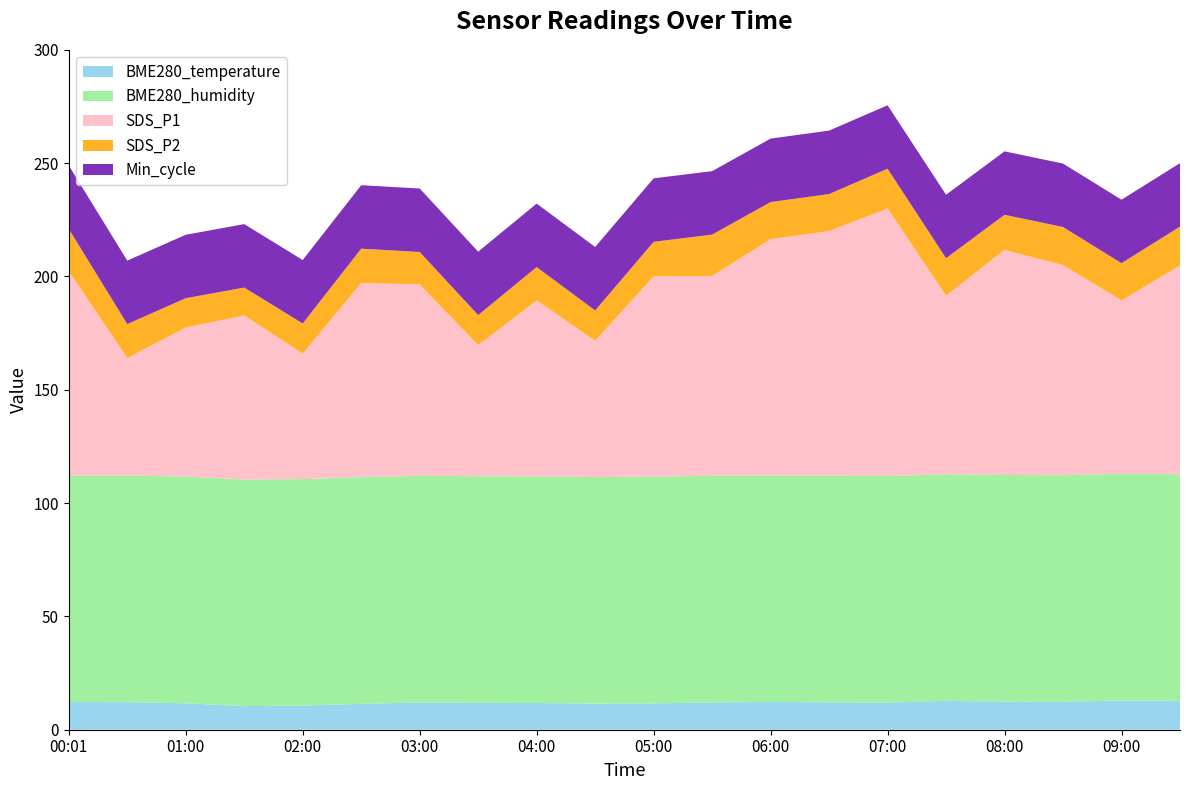

Reading right to left, transcribe all the data shown in this chart.

BME280_temperature: 09:30=12.7	09:00=12.9	08:30=12.3	08:00=12.4	07:30=12.7	07:00=12.0	06:30=12.1	06:00=12.2	05:30=12.1	05:00=11.6	04:30=11.5	04:00=11.8	03:30=11.8	03:00=12.0	02:30=11.4	02:00=10.6	01:30=10.4	01:00=11.7	00:31=12.2	00:01=12.2
BME280_humidity: 09:30=100.0	09:00=100.0	08:30=100.0	08:00=100.0	07:30=100.0	07:00=100.0	06:30=100.0	06:00=100.0	05:30=100.0	05:00=100.0	04:30=100.0	04:00=100.0	03:30=100.0	03:00=100.0	02:30=100.0	02:00=100.0	01:30=100.0	01:00=100.0	00:31=100.0	00:01=100.0
SDS_P1: 09:30=92.2	09:00=76.5	08:30=92.7	08:00=99.3	07:30=78.8	07:00=118.0	06:30=107.9	06:00=104.2	05:30=88.2	05:00=88.4	04:30=60.1	04:00=77.7	03:30=57.9	03:00=84.5	02:30=85.7	02:00=55.4	01:30=72.4	01:00=65.8	00:31=51.9	00:01=90.2
SDS_P2: 09:30=17.1	09:00=16.5	08:30=16.8	08:00=15.5	07:30=16.5	07:00=17.5	06:30=16.3	06:00=16.4	05:30=18.2	05:00=15.2	04:30=13.3	04:00=14.7	03:30=13.2	03:00=14.3	02:30=15.1	02:00=13.3	01:30=12.3	01:00=12.9	00:31=14.9	00:01=18.6
Min_cycle: 09:30=28.0	09:00=28.0	08:30=28.0	08:00=28.0	07:30=28.0	07:00=28.0	06:30=28.0	06:00=28.0	05:30=28.0	05:00=28.0	04:30=28.0	04:00=28.0	03:30=28.0	03:00=28.0	02:30=28.0	02:00=28.0	01:30=28.0	01:00=28.0	00:31=28.0	00:01=28.0